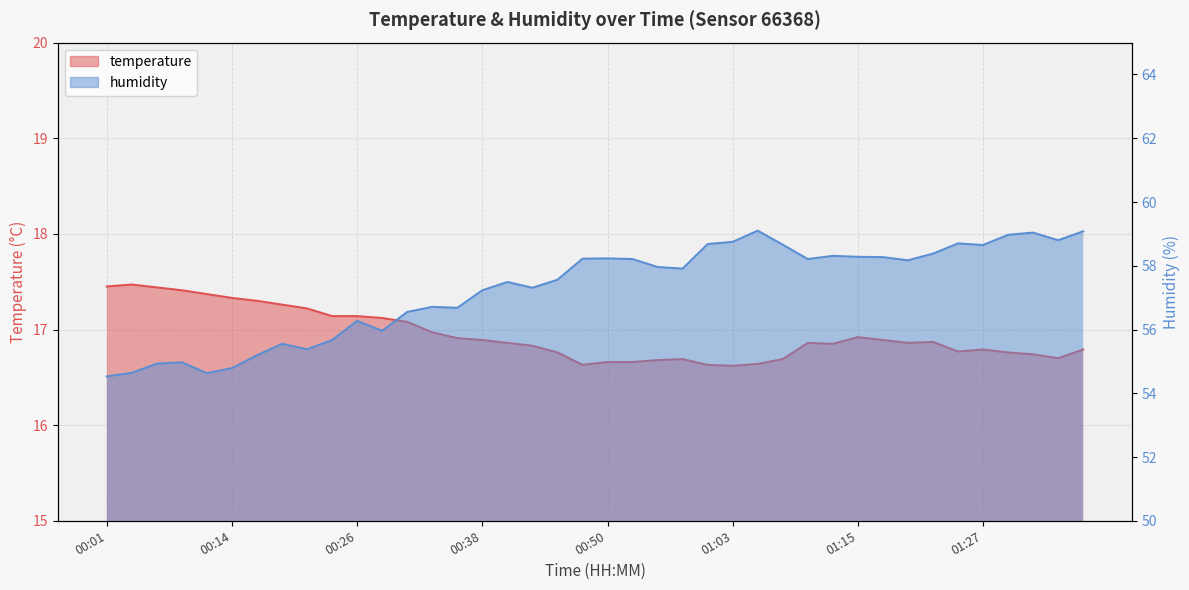

Rank the series at 01:37 from lowest to highest value.

temperature, humidity